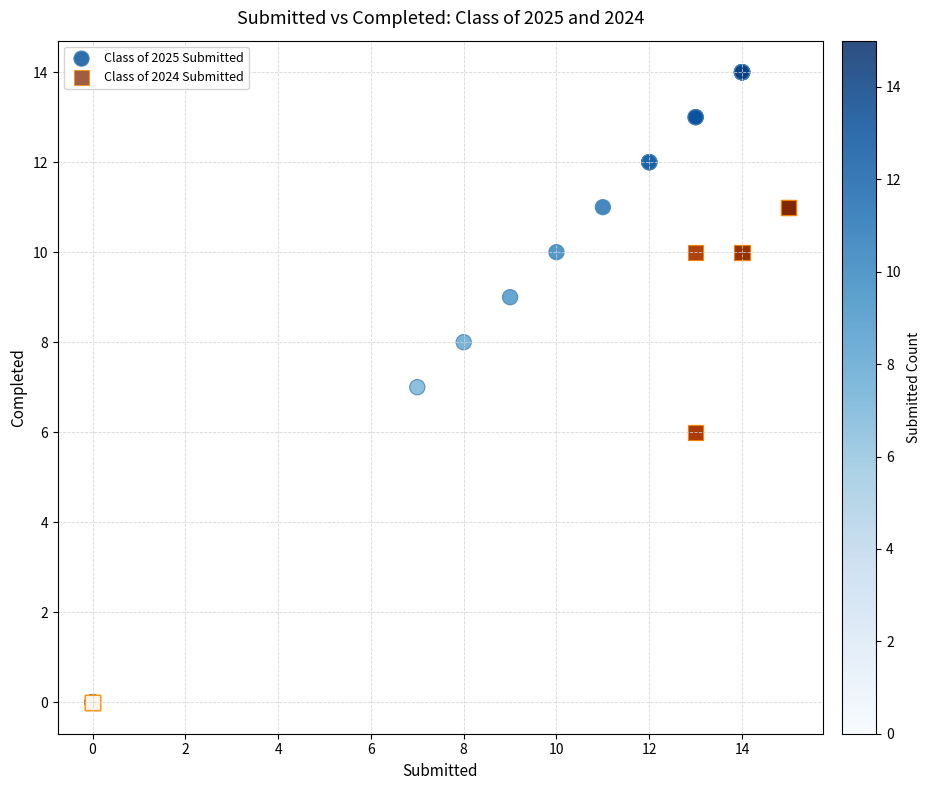

Which series contains the highest Y value?

Class of 2025 Submitted